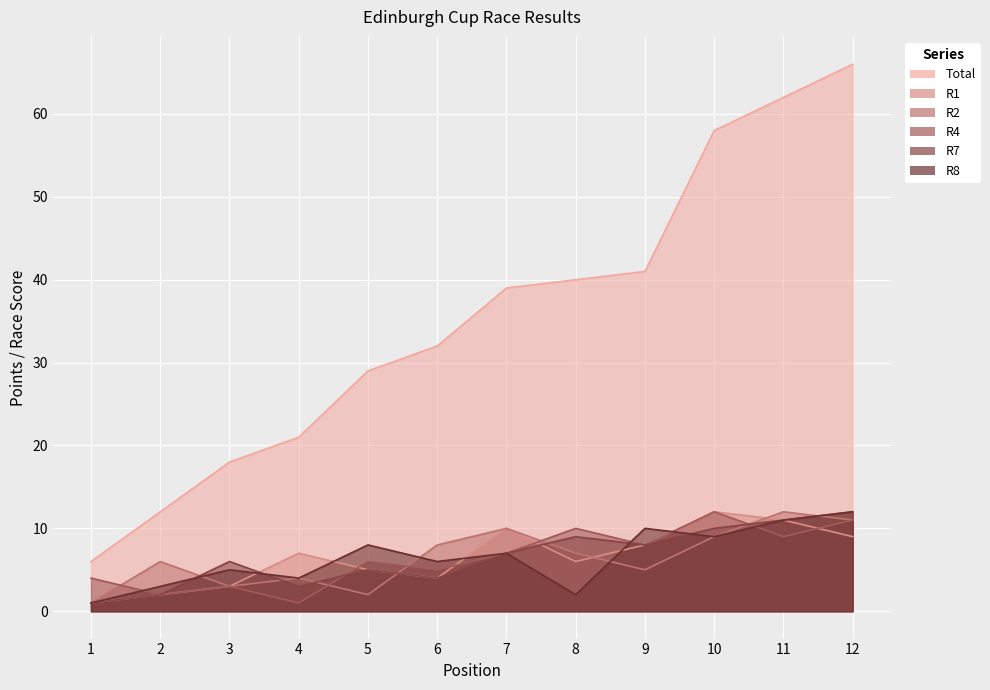

Which series has the largest total across all categories?

Total